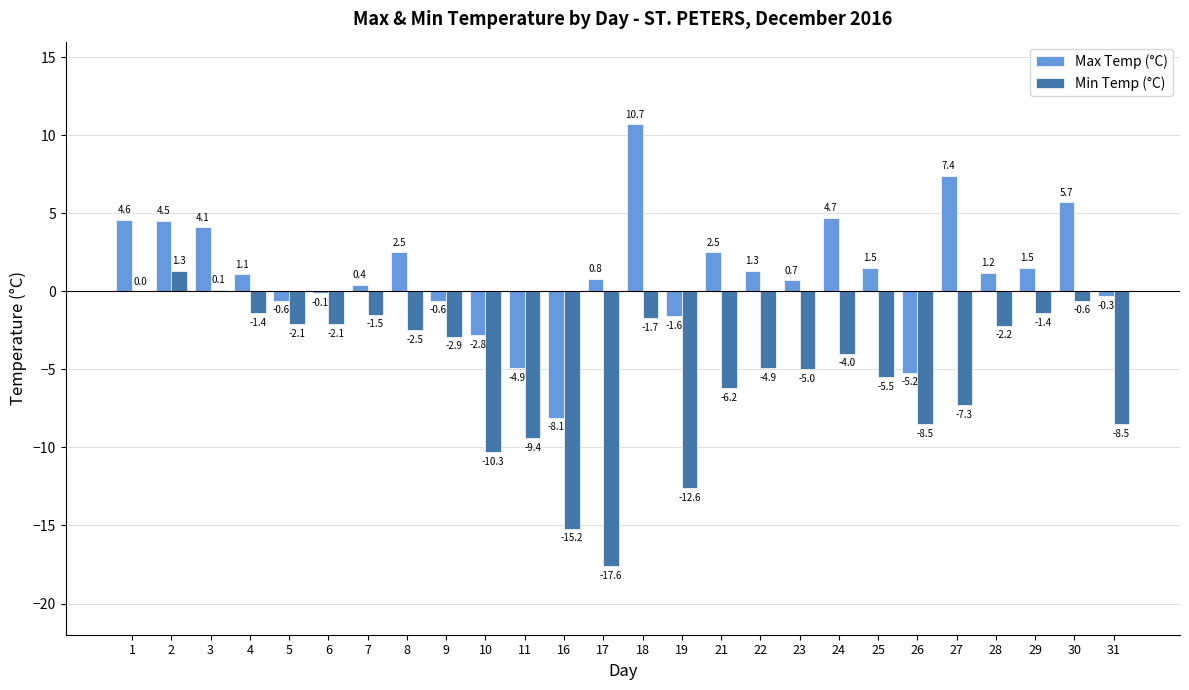

What are all the series names shown in the legend?

Max Temp (°C), Min Temp (°C)